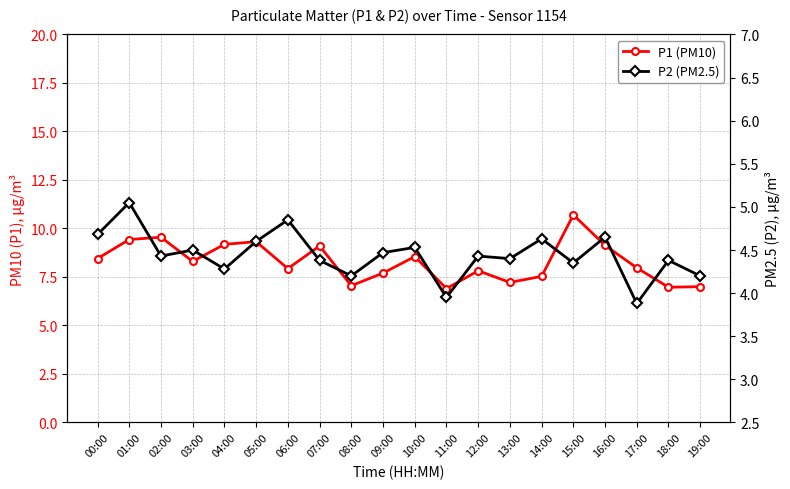

Reading right to left, transcribe all the data shown in this chart.

P1 (PM10): 7.0	7.0	8.0	9.1	10.7	7.5	7.2	7.8	6.9	8.6	7.7	7.0	9.1	7.9	9.3	9.2	8.3	9.6	9.4	8.4
P2 (PM2.5): 4.2	4.4	3.9	4.7	4.3	4.6	4.4	4.4	4.0	4.5	4.5	4.2	4.4	4.8	4.6	4.3	4.5	4.4	5.0	4.7